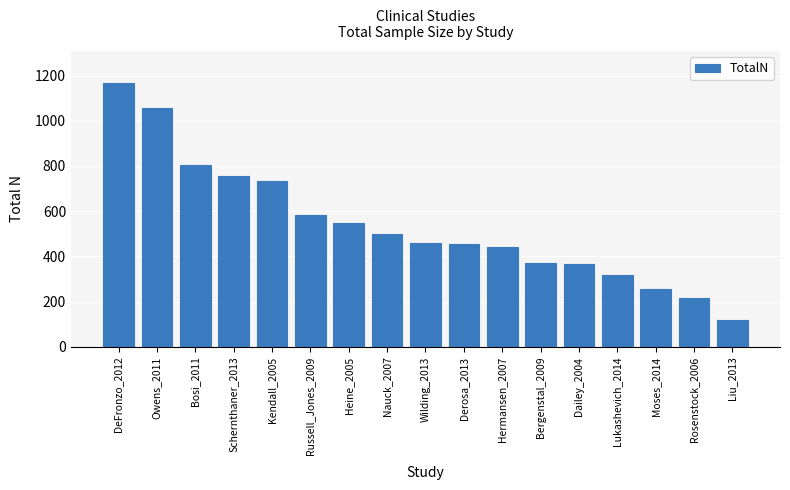

What is the difference between the maximum and minimum values?

1048